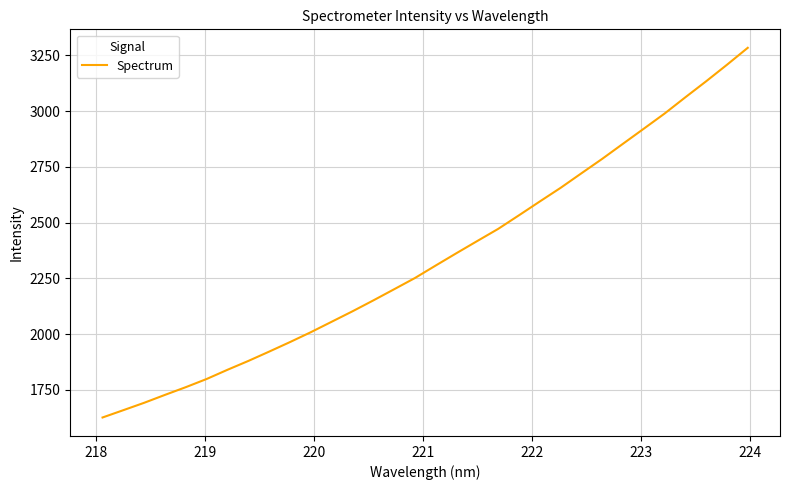

What is the smallest value displayed?

1625.4